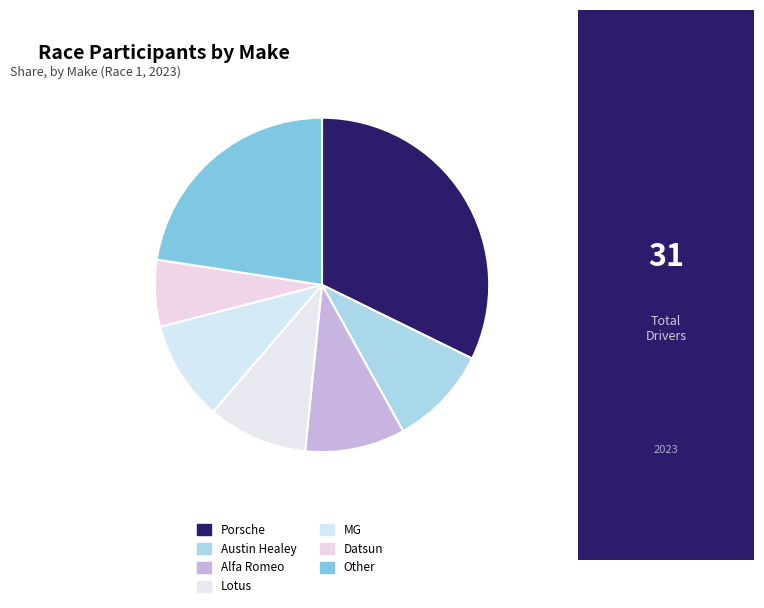

How many slices are in this pie chart?

7